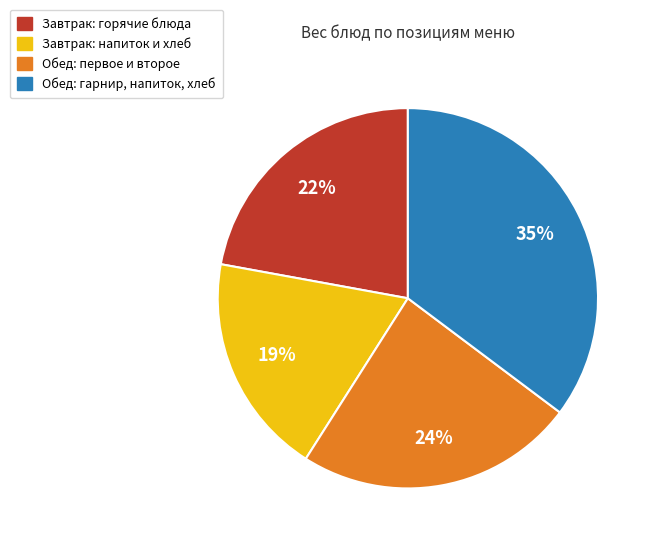

Is there any slice that represents more than half of the pie?

No